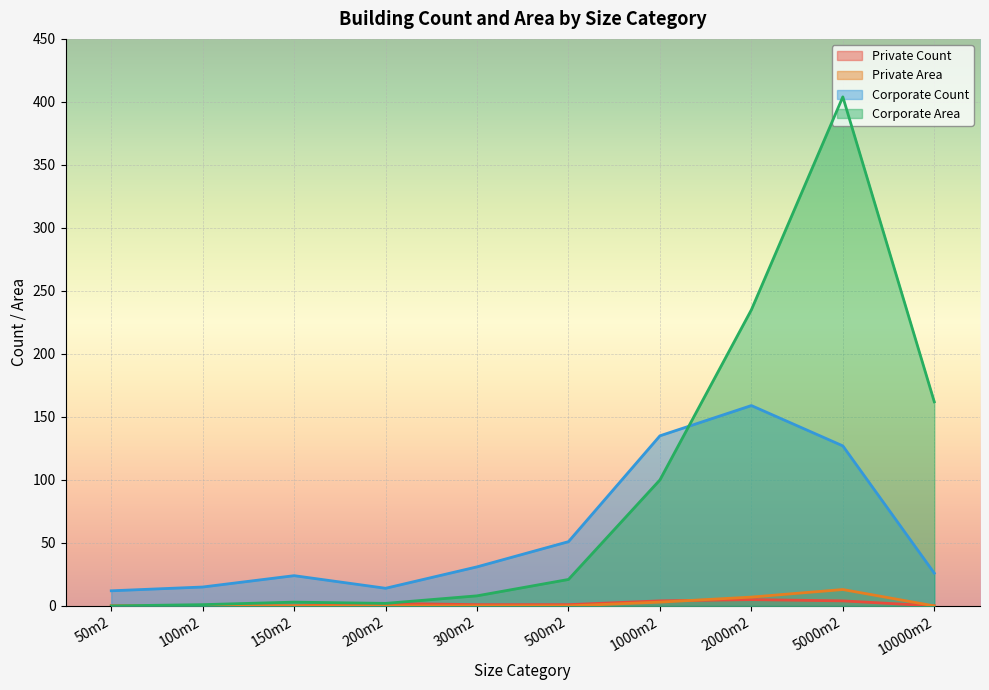

Read the Corporate Area value at 5000m2.

404